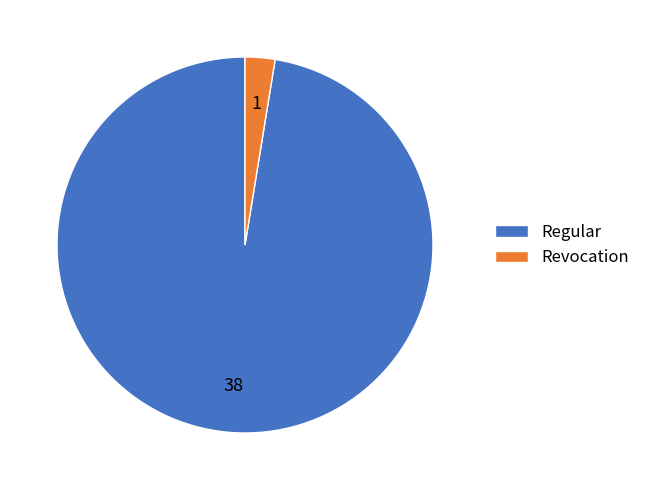

Approximately how many times larger is the value at Regular compared to Revocation?

38.0